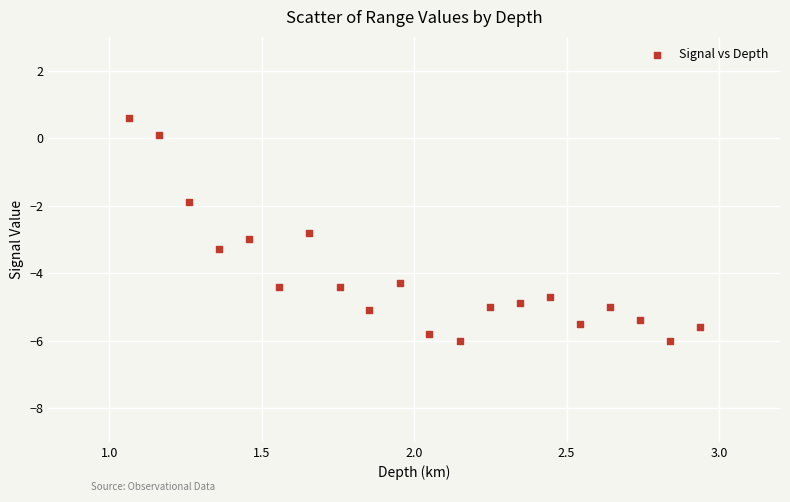

What is the range of Y values (max minus min)?

6.6